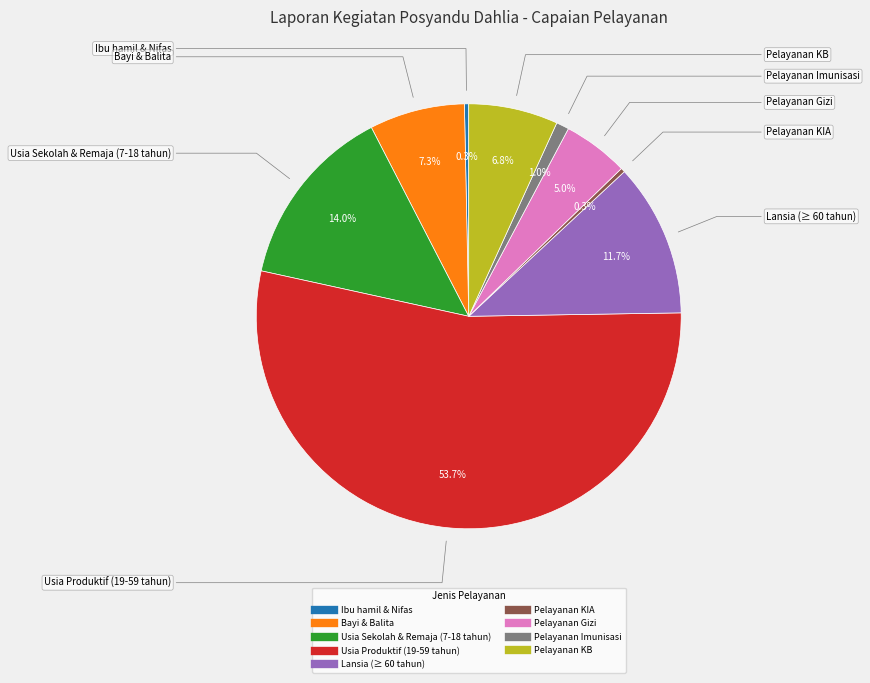

To the nearest percent, what is the combined percentage of Bayi & Balita and Pelayanan KIA?

8%